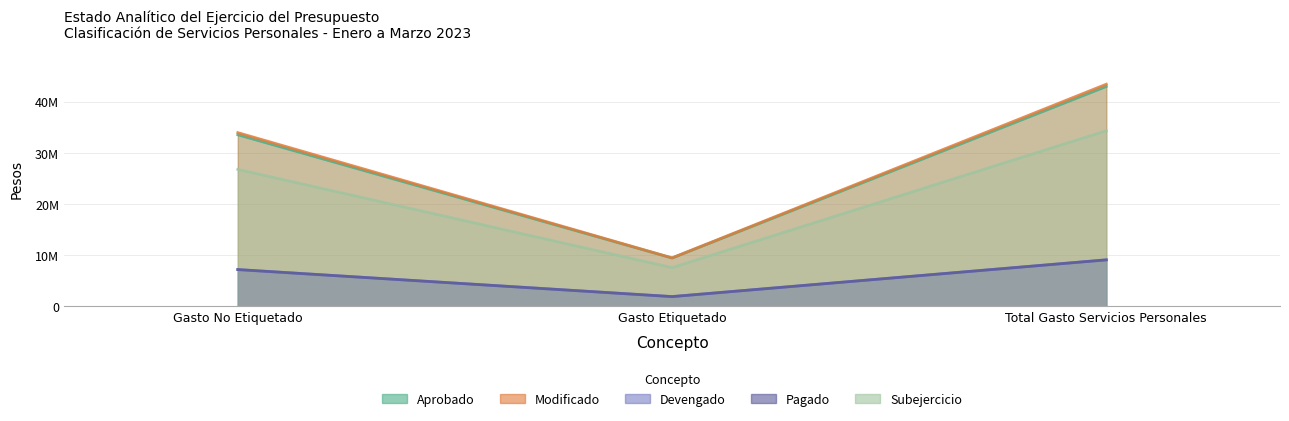

Between Gasto Etiquetado and Total Gasto Servicios Personales, which series saw the biggest shift?

Modificado